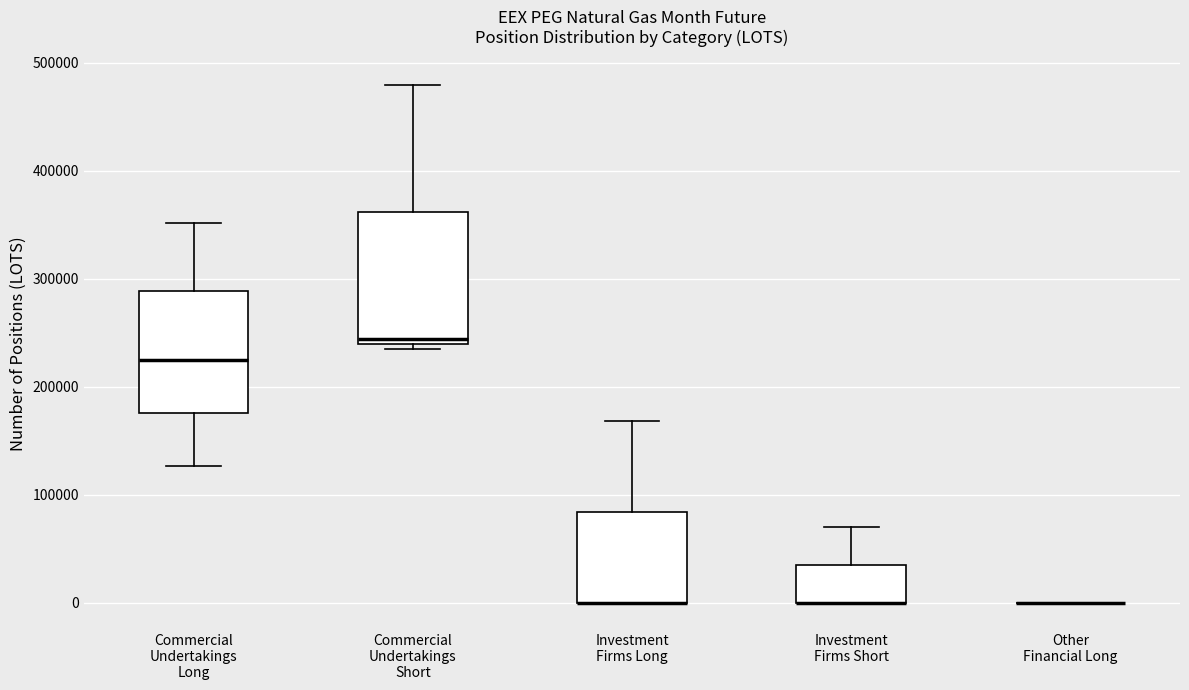

Reading left to right, transcribe this box plot: for each box, give where its median line is, the range the box spans, and where its two whiskers end, as read against the y-axis. The values are not printed on the chart, so give them approximately, as read against the axis.

Commercial Undertakings Long: median 220000, box 180000 to 290000, whiskers 130000 to 350000
Commercial Undertakings Short: median 240000 (just above the box's lower edge), box 240000 to 360000, whiskers 240000 (just below the box's lower edge) to 480000
Investment Firms Long: median 0 (drawn on the box's lower edge), box 0 to 80000, whiskers 0 to 170000
Investment Firms Short: median 0 (drawn on the box's lower edge), box 0 to 40000, whiskers 0 to 70000
Other Financial Long: box collapsed to a line at 0, whiskers 0 to 0